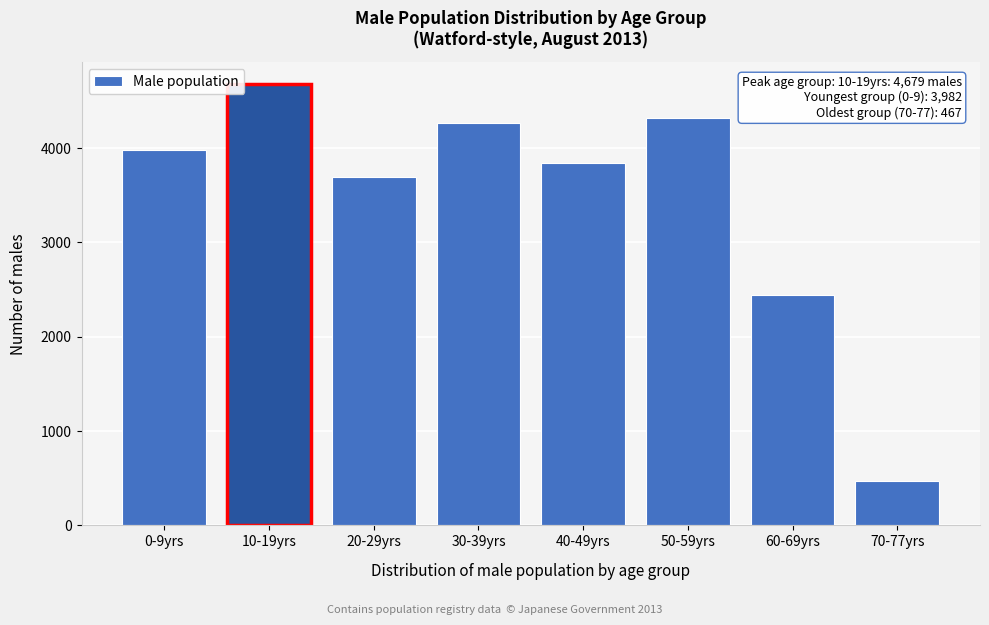

Reading left to right, extract all data points from this chart.

0-9yrs=3982	10-19yrs=4679	20-29yrs=3692	30-39yrs=4263	40-49yrs=3848	50-59yrs=4317	60-69yrs=2445	70-77yrs=467